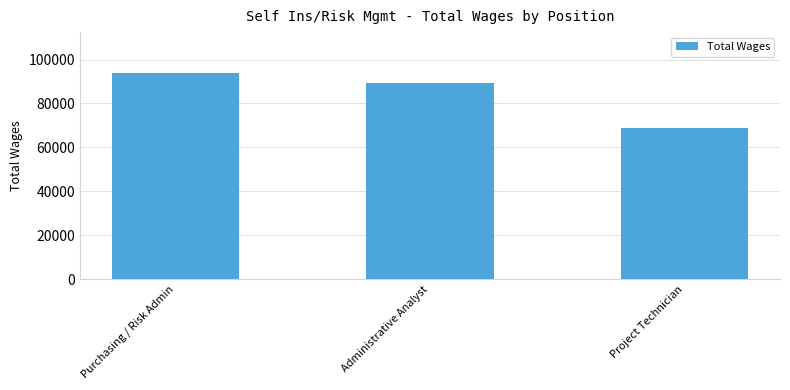

Rank the categories by value from highest to lowest.

Purchasing / Risk Admin, Administrative Analyst, Project Technician